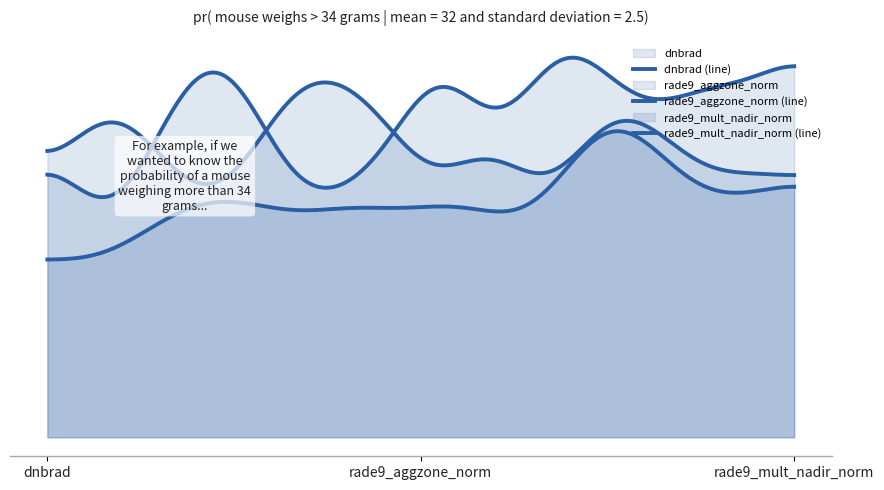

What is the sum of the dnbrad values at 8 and 12?

1.3